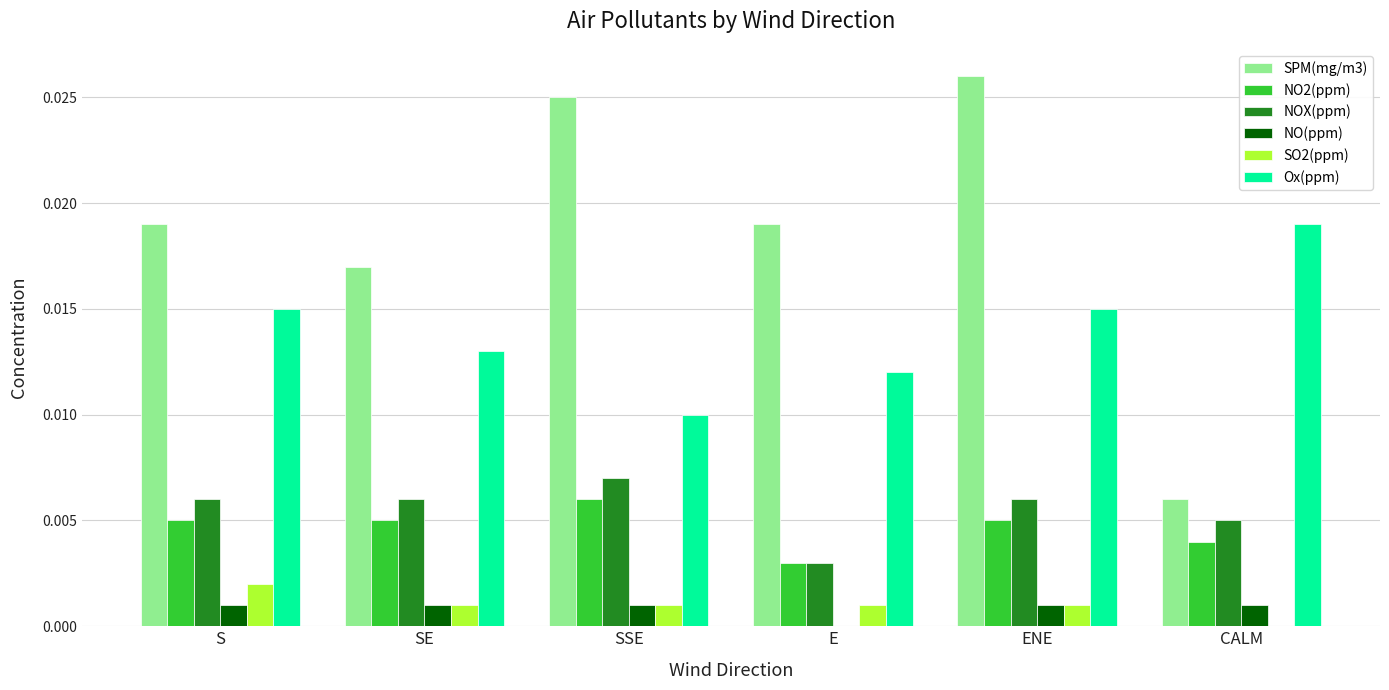

The Ox(ppm) series shows 0.0 at ENE. True or false?

True